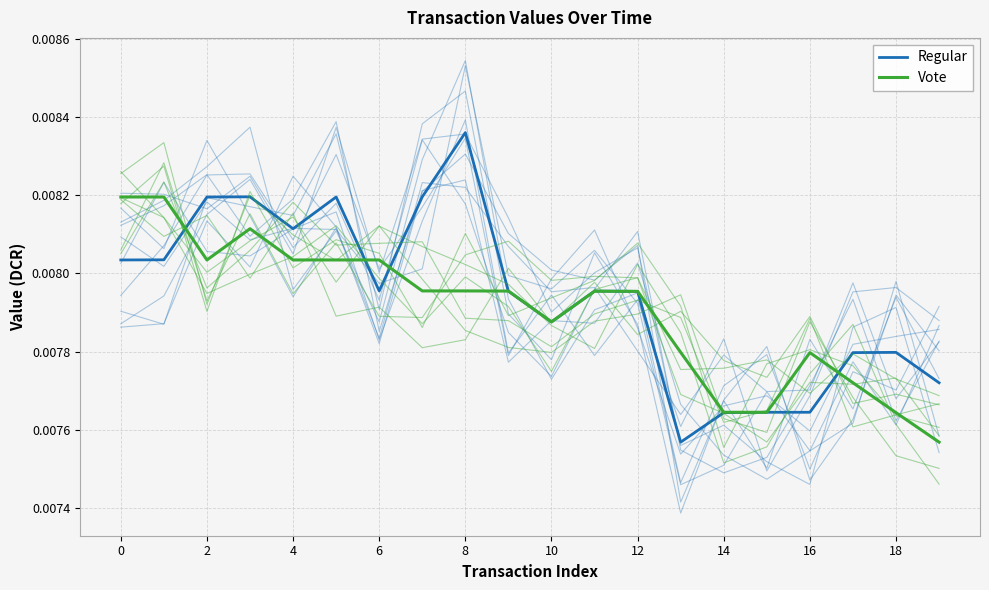

True or false: Vote has a value of 0.0 at 14.

False